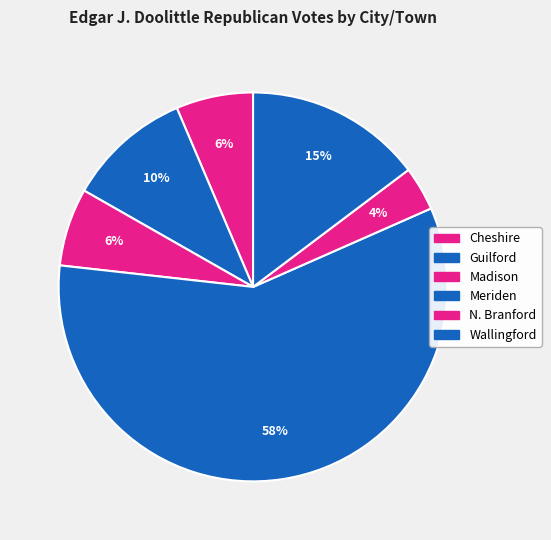

How many slices are in this pie chart?

6